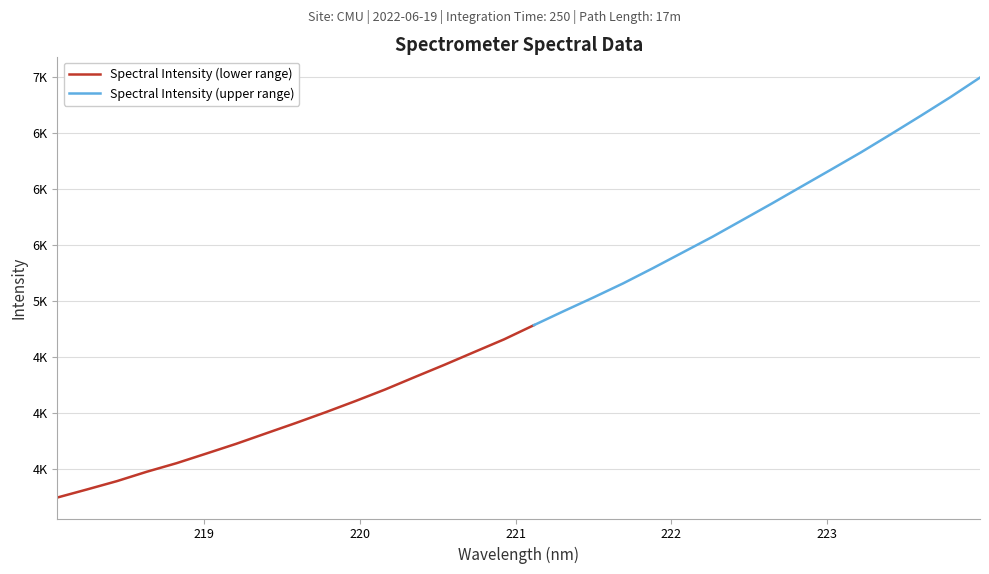

Is it true that the value at 222.6447 is 3862.2?

False